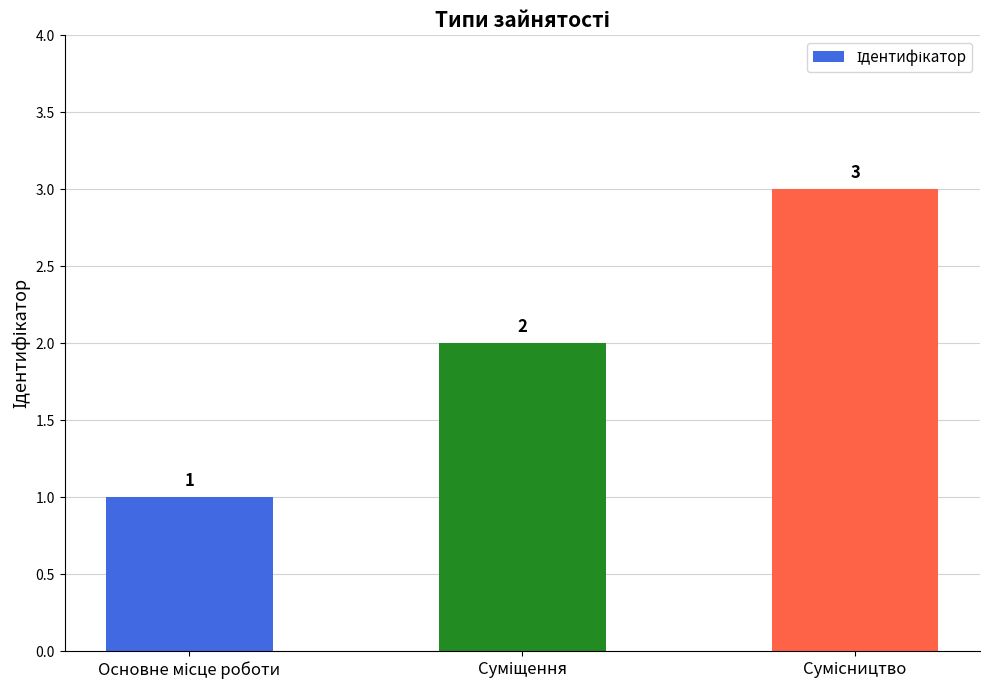

How many data points are less than 2?

1